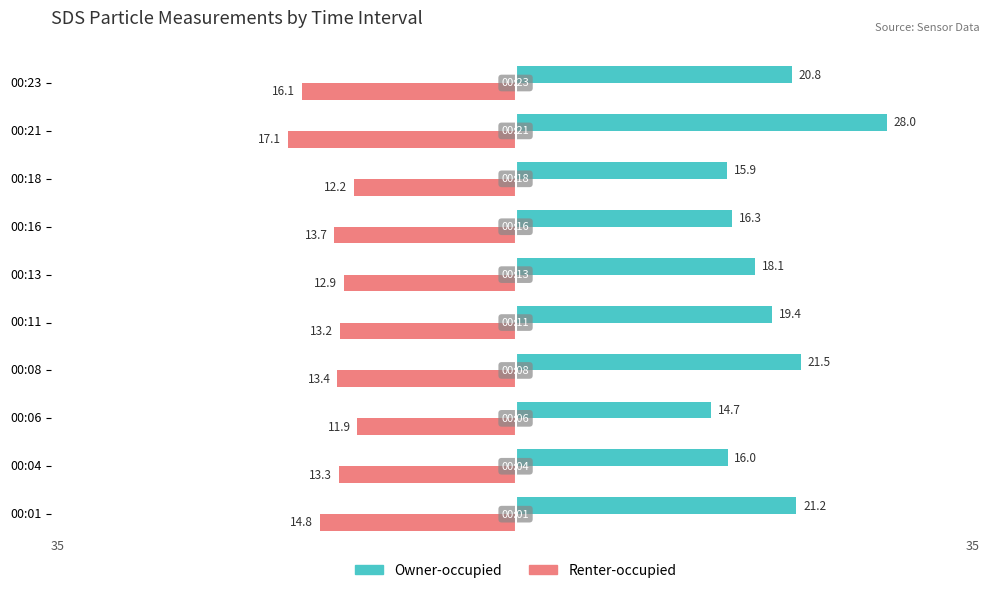

At how many categories does at least one series exceed 4?

10